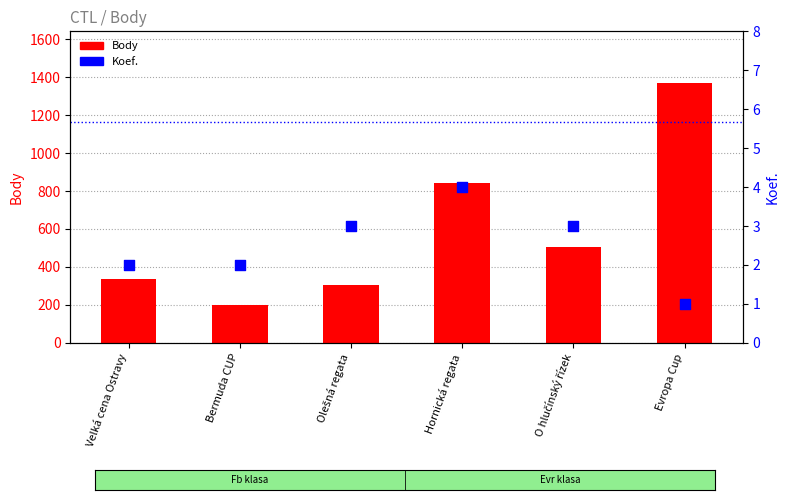

What are all the series names shown in the legend?

Body, Koef.